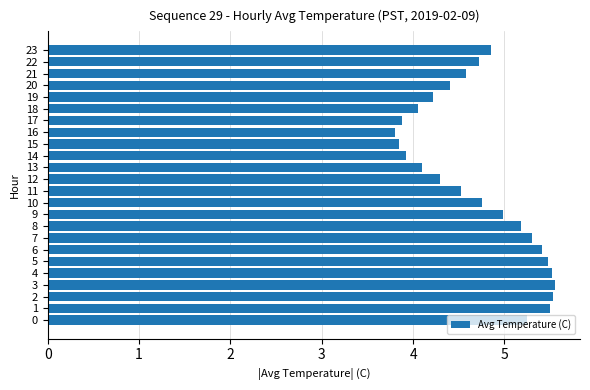

What is the change in value from 6 to 15?

-1.6